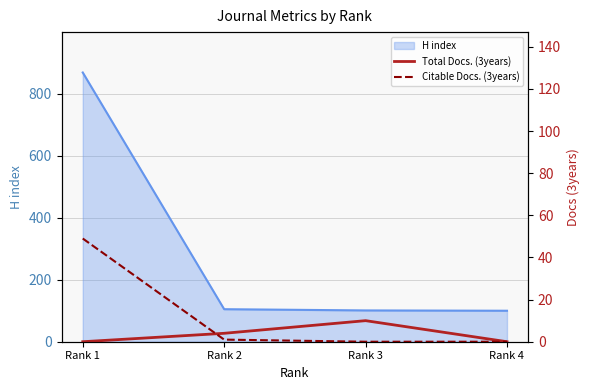

The value of H index at Rank 3 is 162. True or false?

False